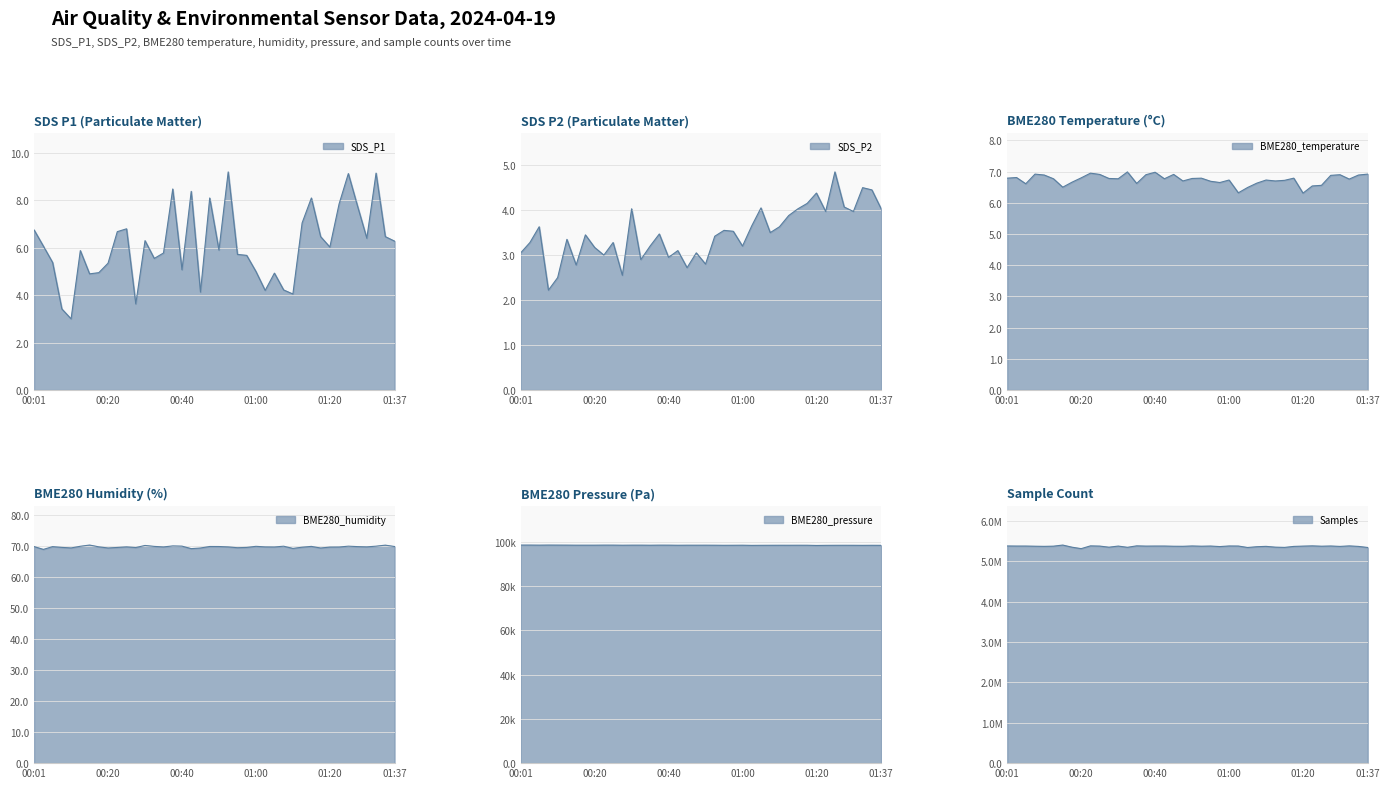

How many interior local valleys does the BME280_pressure series have?

11